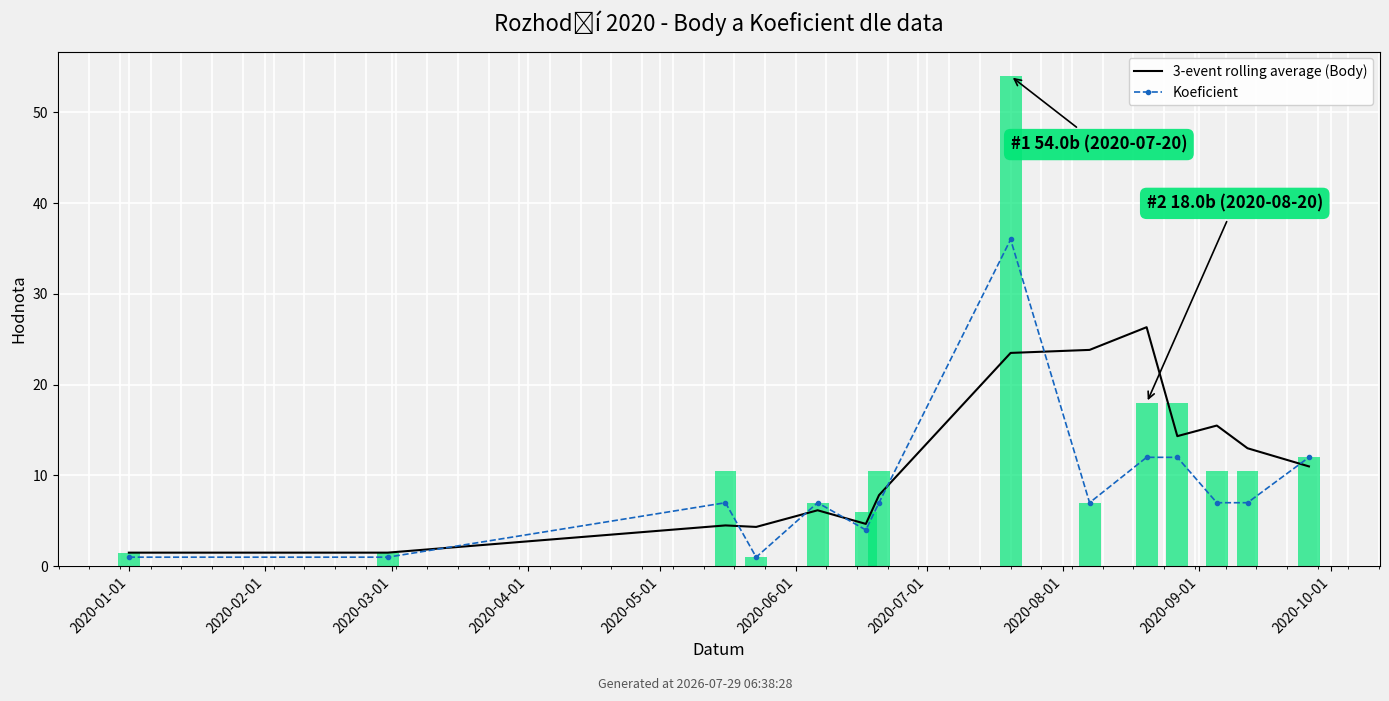

What is the sum of all 3-event rolling average (Body) values?

158.0